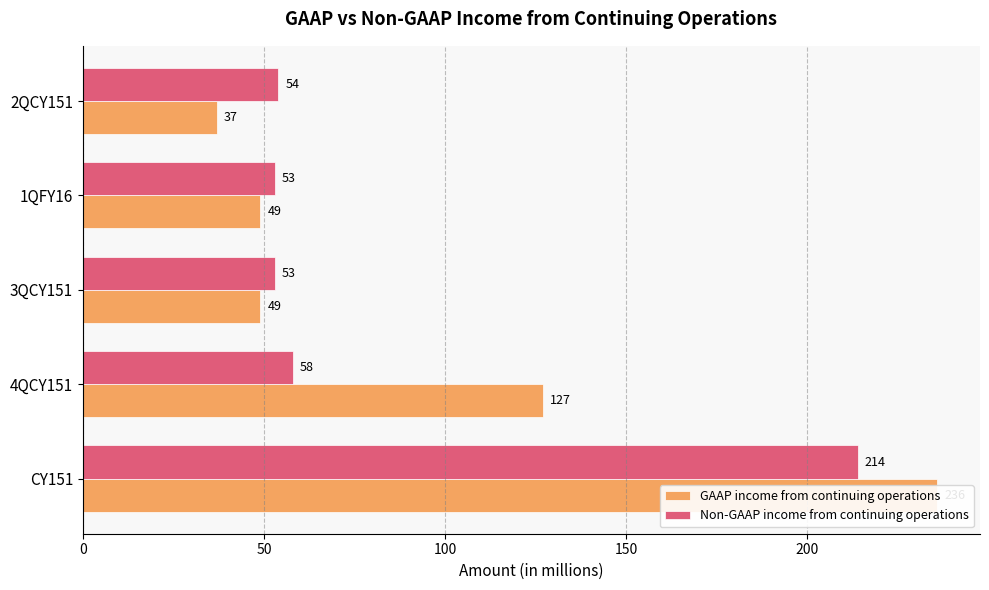

Which series has the largest range (max minus min)?

GAAP income from continuing operations